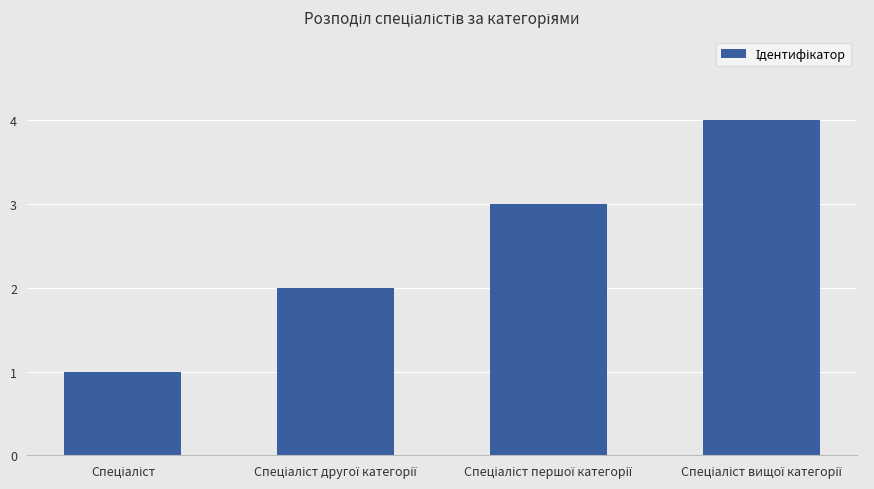

What is the sum of all values?

10